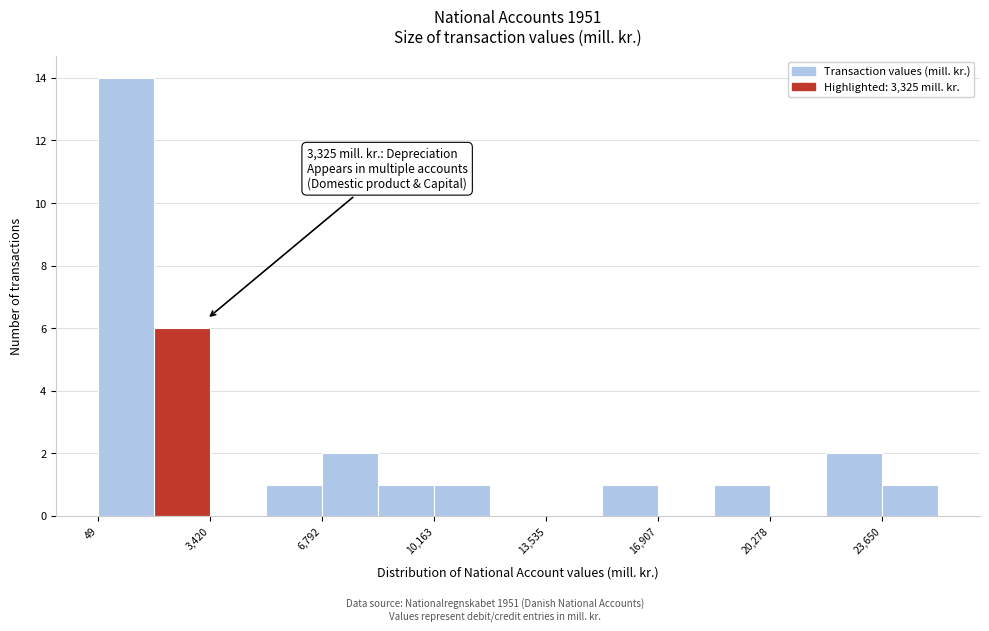

Around what value on the x-axis is the tallest bar? Give the approximate position of its centre, as read against the axis.

1000